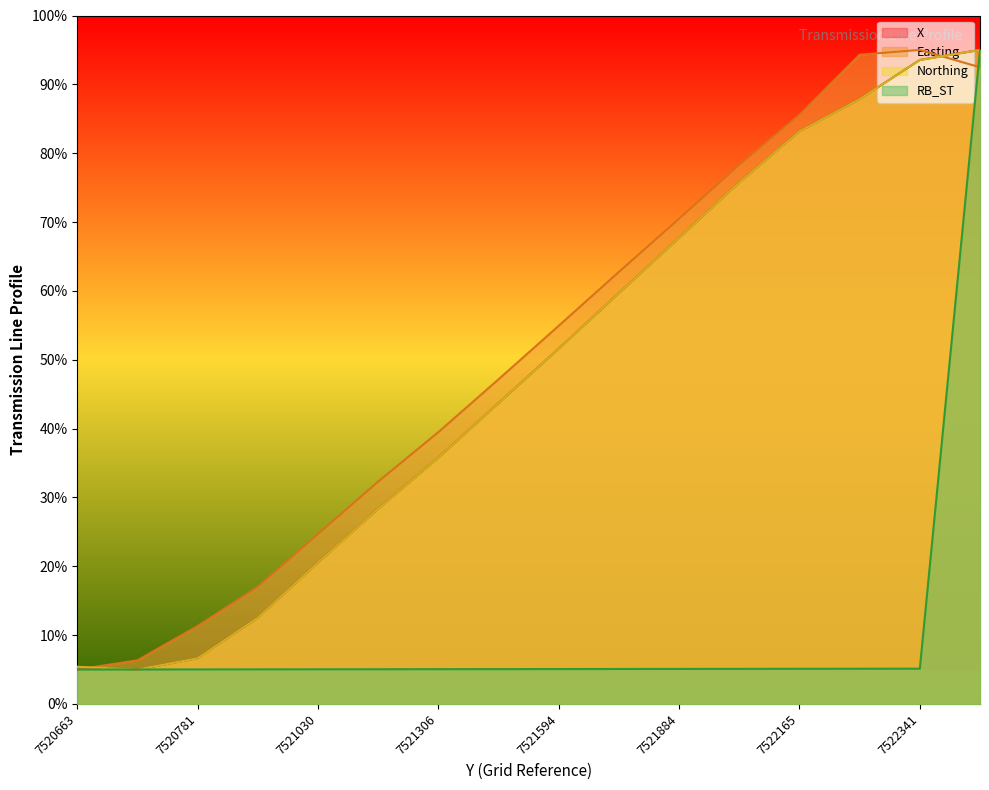

The Easting series shows 32.3 at 7521172. True or false?

True